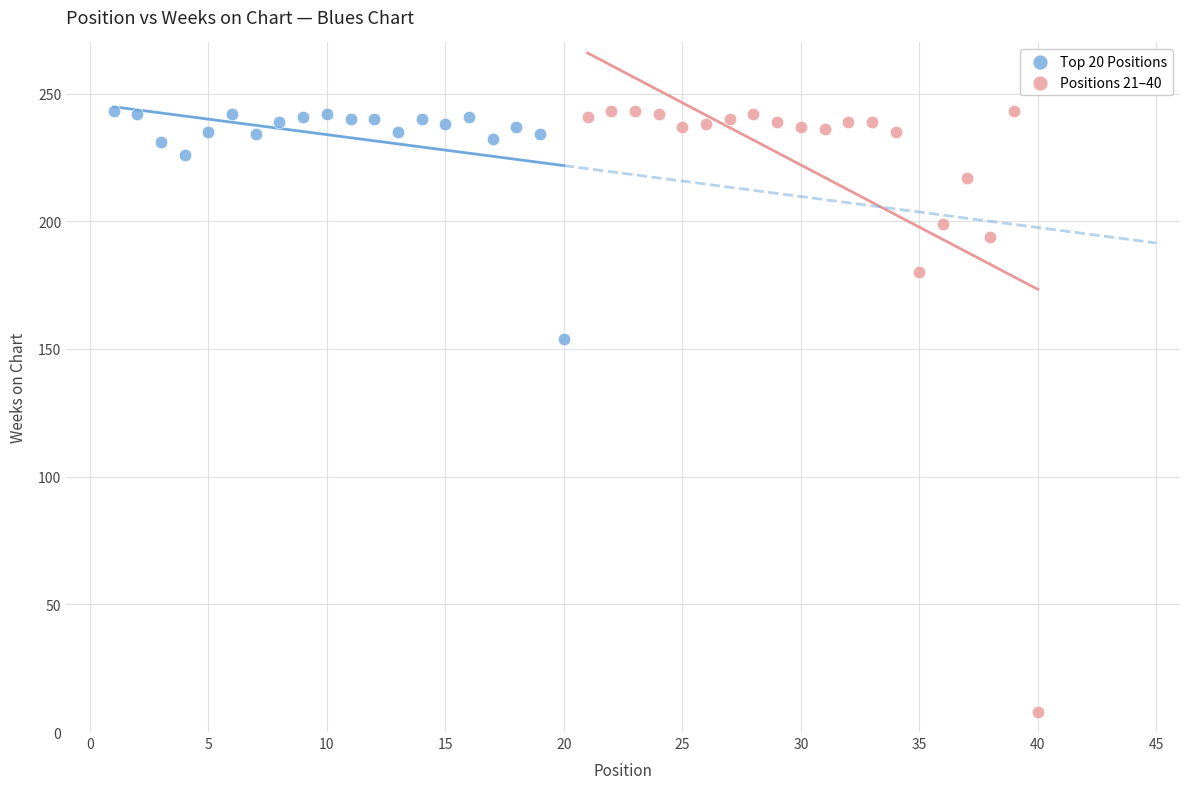

Which series contains the lowest Y value?

Positions 21–40